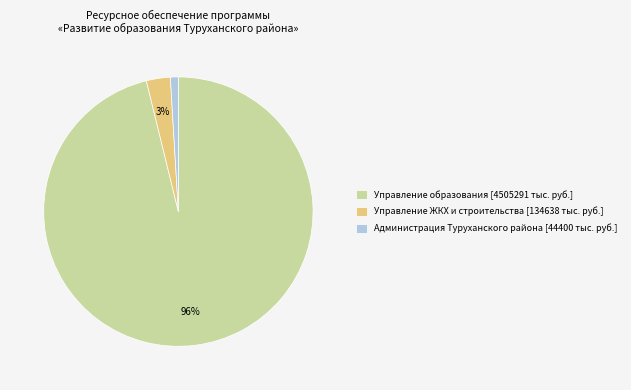

Rank the categories by value from lowest to highest.

Администрация Туруханского района [44400 тыс. руб.], Управление ЖКХ и строительства [134638 тыс. руб.], Управление образования [4505291 тыс. руб.]